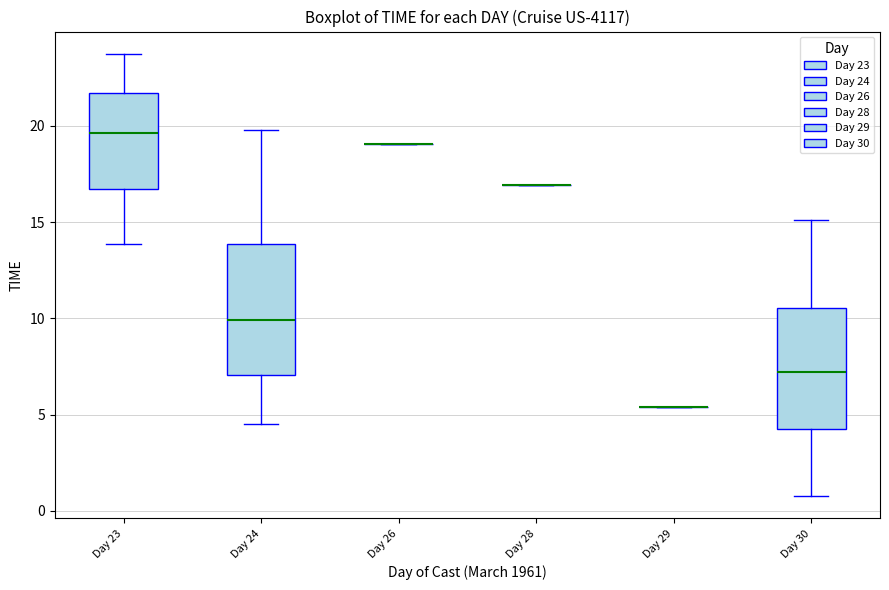

Which box is the tallest, from its lower edge to its upper edge?

Day 24